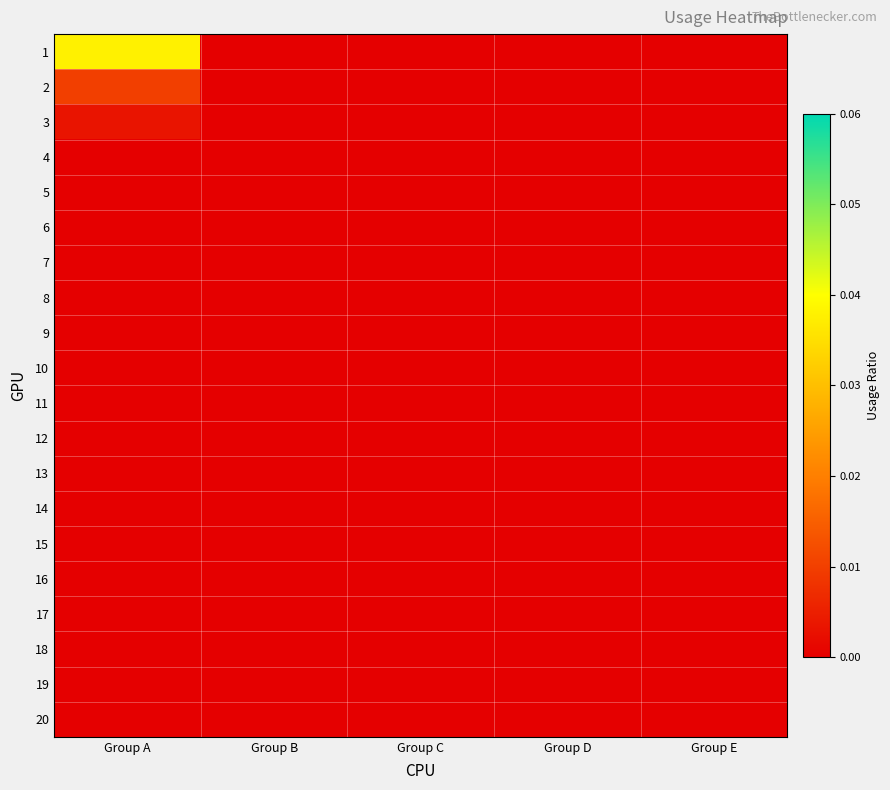

Which series has the widest spread of values?

1